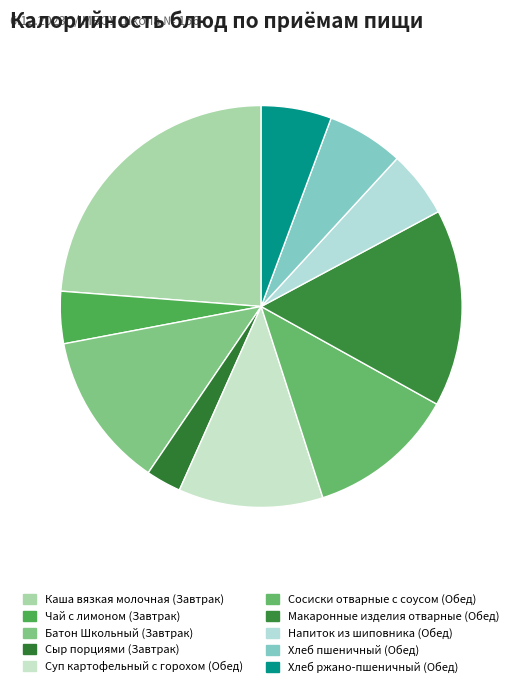

True or false: Макаронные изделия отварные (Обед) accounts for 4% of the total.

False